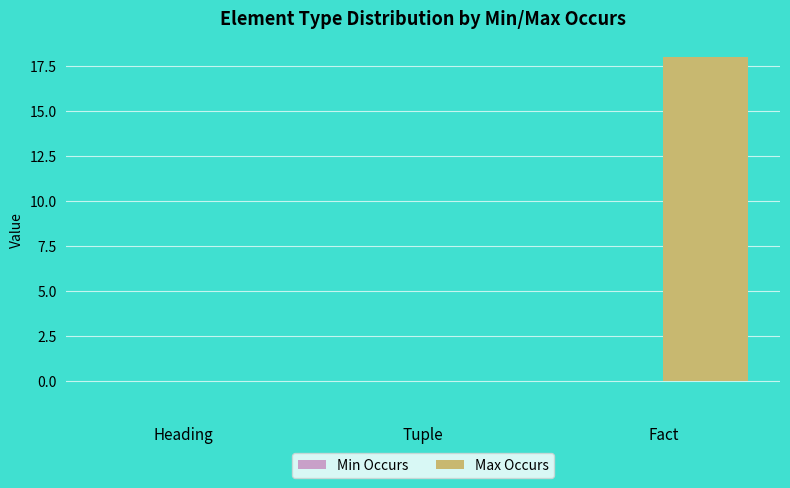

Reading left to right, what are all the values shown in this chart?

Heading=0	Tuple=0	Fact=18